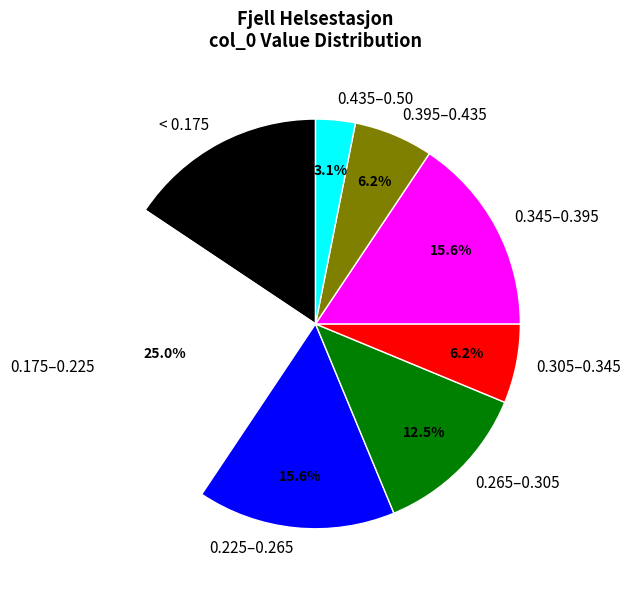

What is the smallest slice in the pie chart?

0.435–0.50